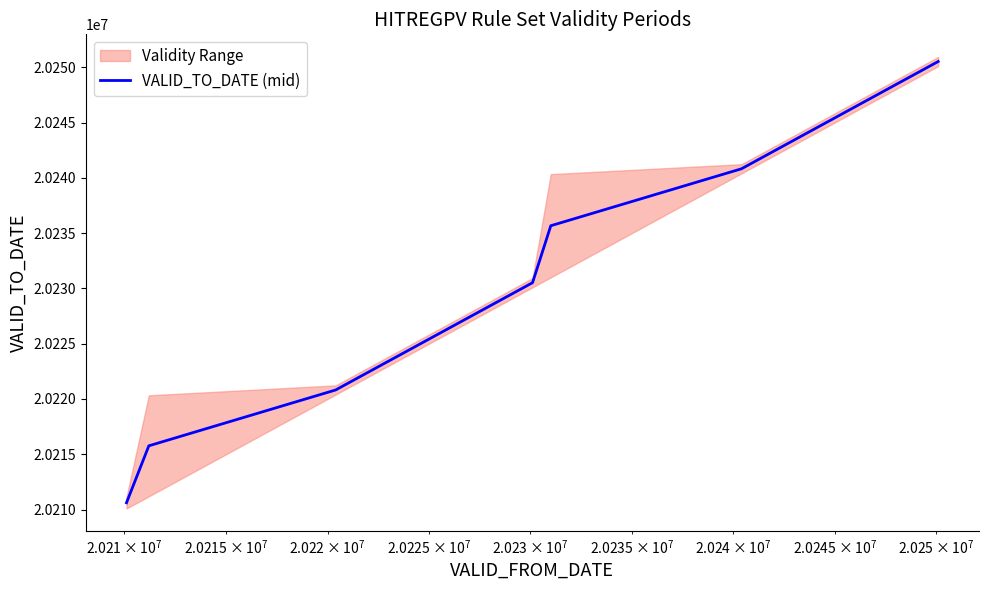

How many data points are less than 20230515?

3